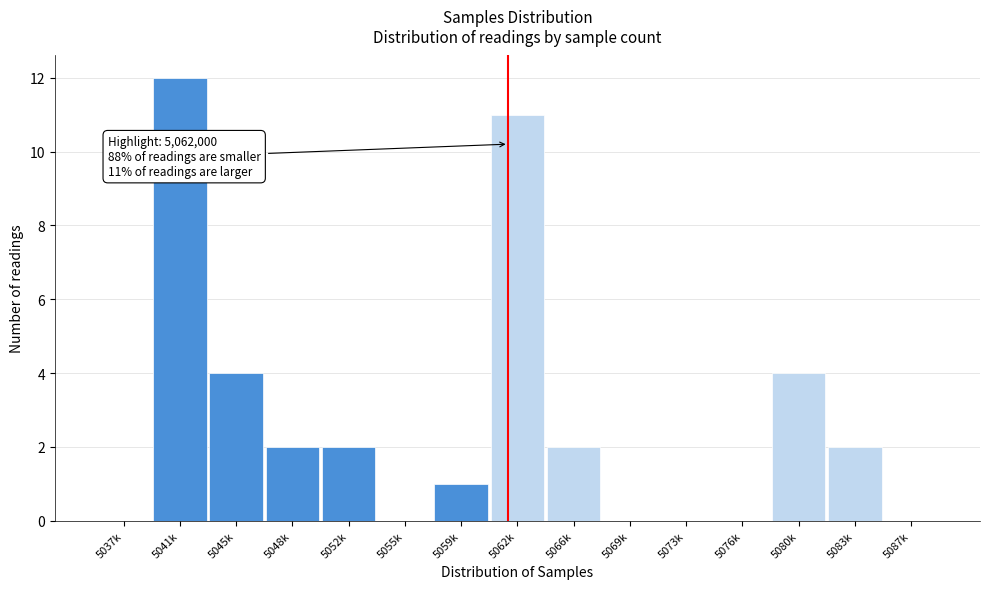

Reading left to right, list all the values displayed in this chart.

5037k=0	5041k=12	5045k=4	5048k=2	5052k=2	5055k=0	5059k=1	5062k=11	5066k=2	5069k=0	5073k=0	5076k=0	5080k=4	5083k=2	5087k=0